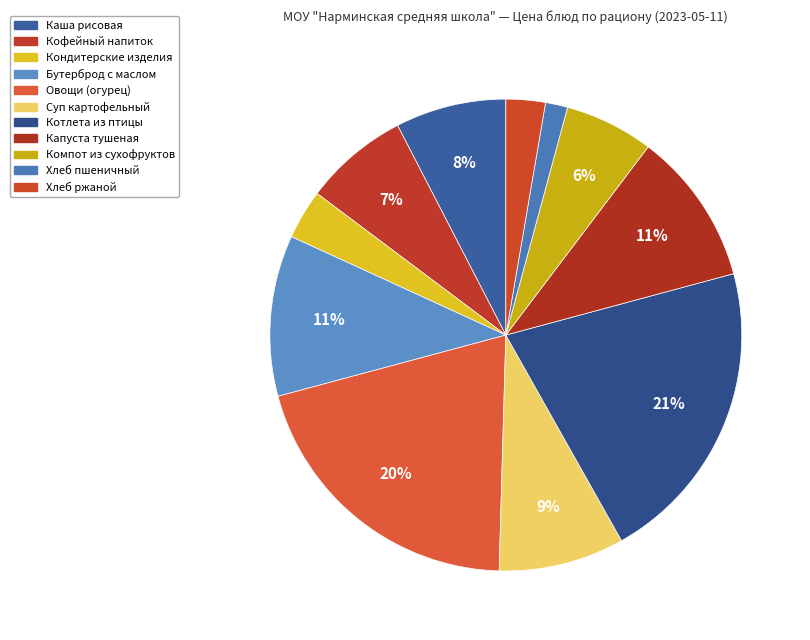

Rank the categories by value from highest to lowest.

Котлета рубленая из птицы, Овощи свежие (огурец), Бутерброд с маслом, Капуста тушеная, Суп картофельный с рыбными консервами, Каша рисовая молочная жидкая, Кофейный напиток на молоке, Компот из сухофруктов, Кондитерские изделия, Хлеб ржаной, Хлеб пшеничный